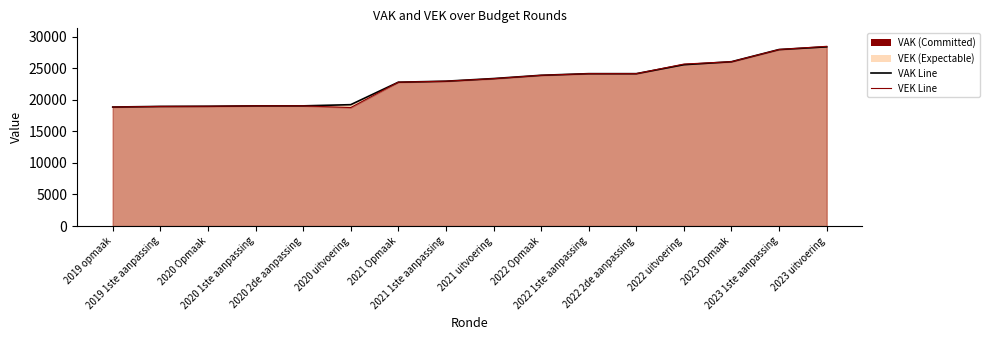

What is the maximum value for VAK line?

28381